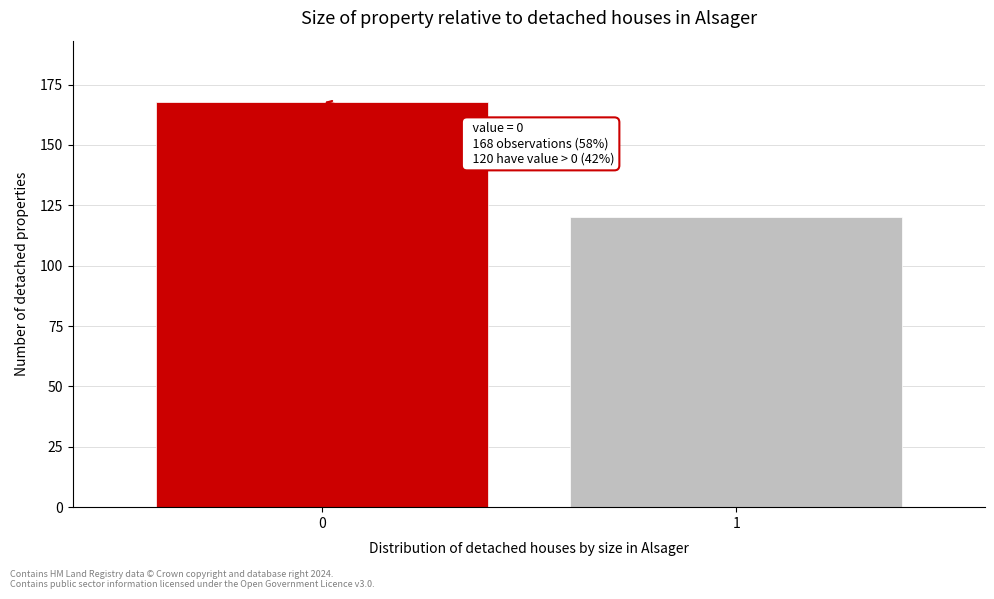

Reading left to right, transcribe all the data shown in this chart.

168	120